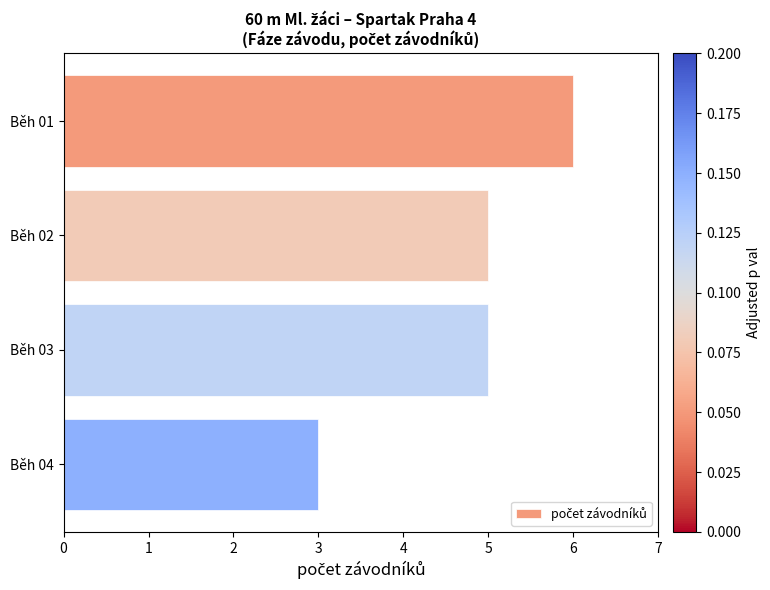

How many categories are shown in the chart?

4